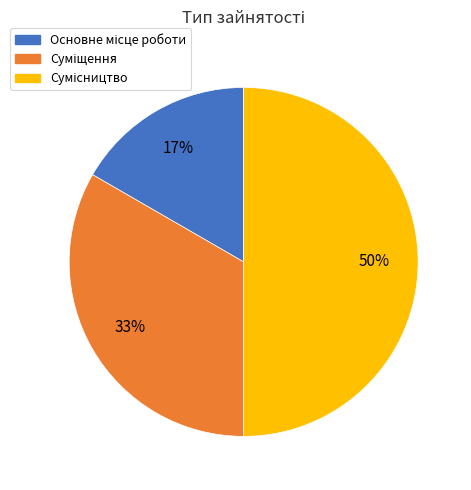

To the nearest percent, what is the average slice percentage?

33%